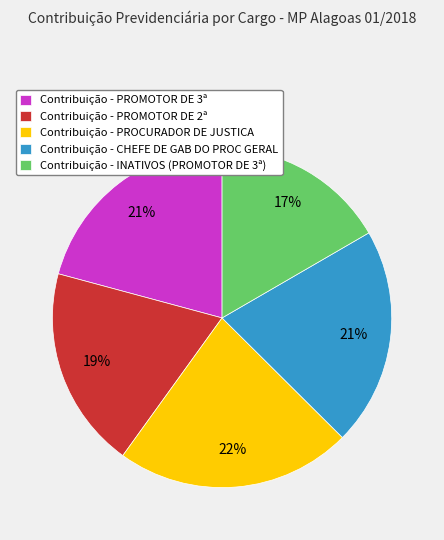

Approximately how many times larger is the value at Contribuição - INATIVOS (PROMOTOR DE 3ª) compared to Contribuição - CHEFE DE GAB DO PROC GERAL?

0.8